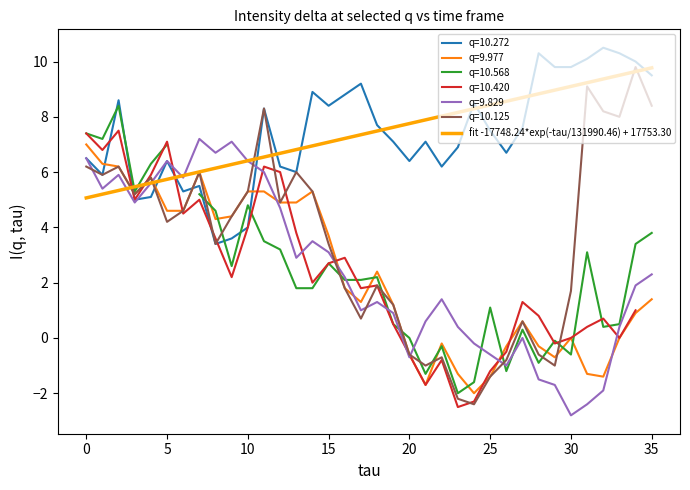

What is the highest value of the q=9.829 series?

7.2